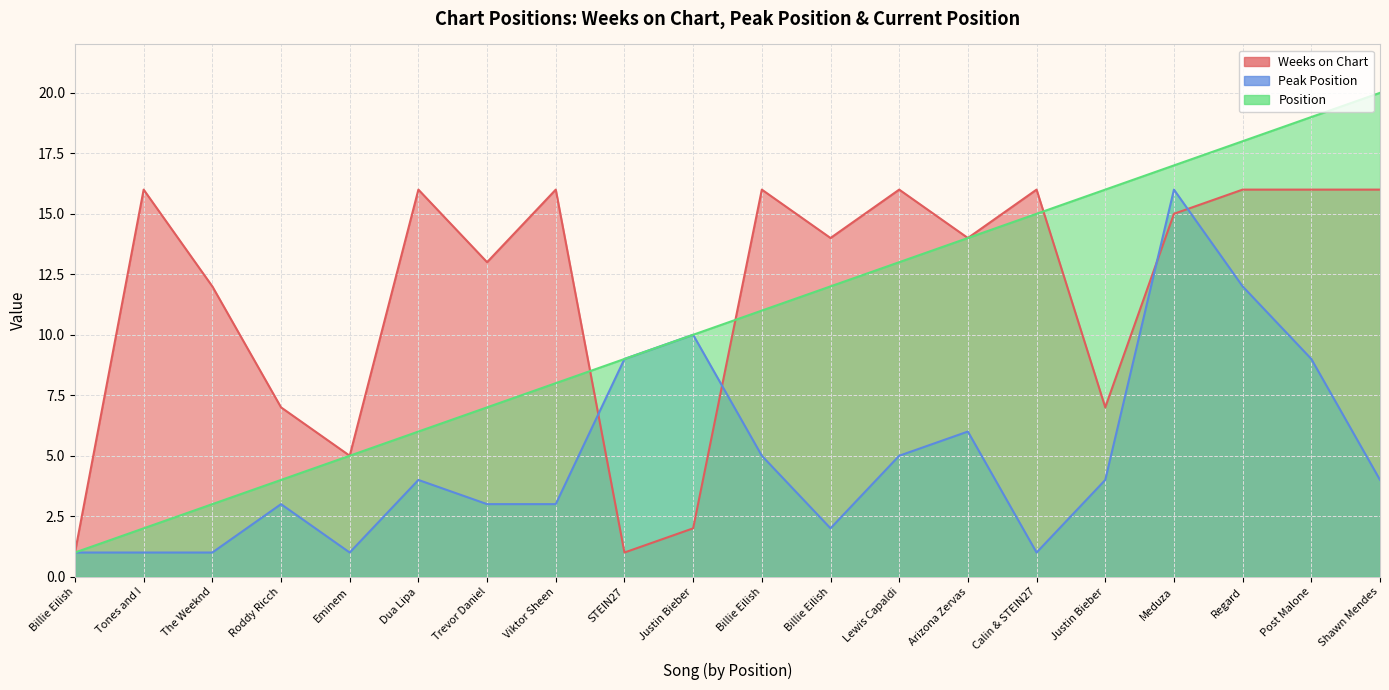

What is the spread (max minus min) of values at Meduza?

2